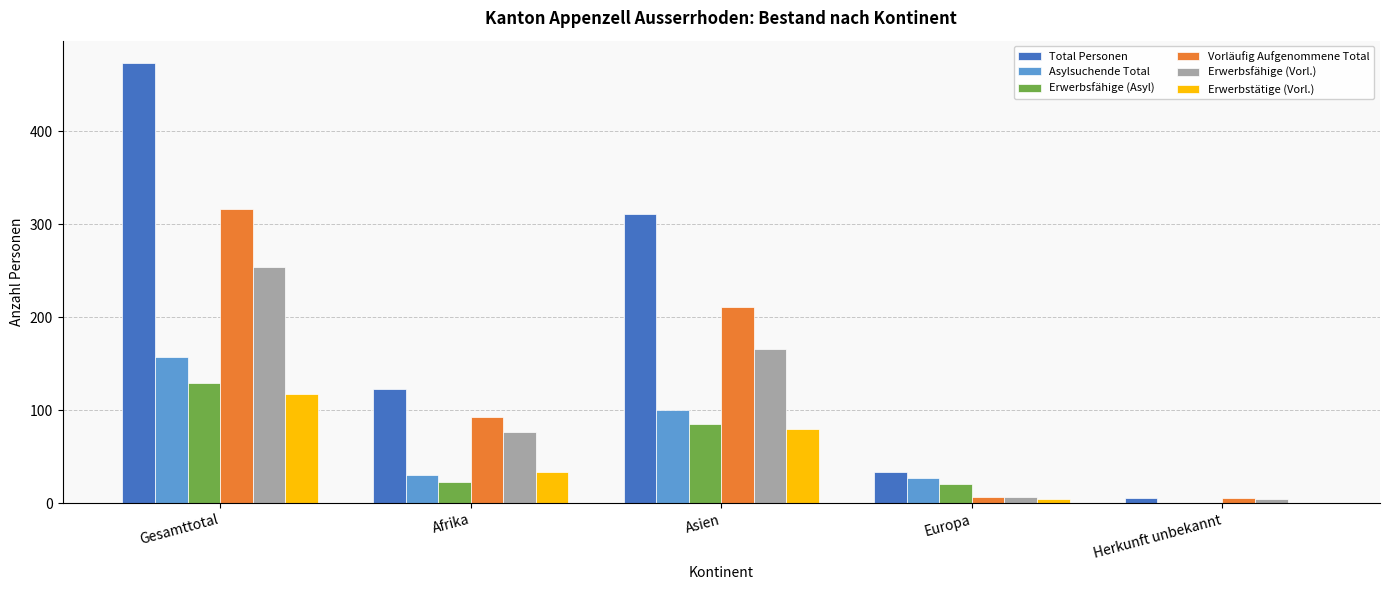

Between Afrika and Asien, which series saw the biggest shift?

Total Personen